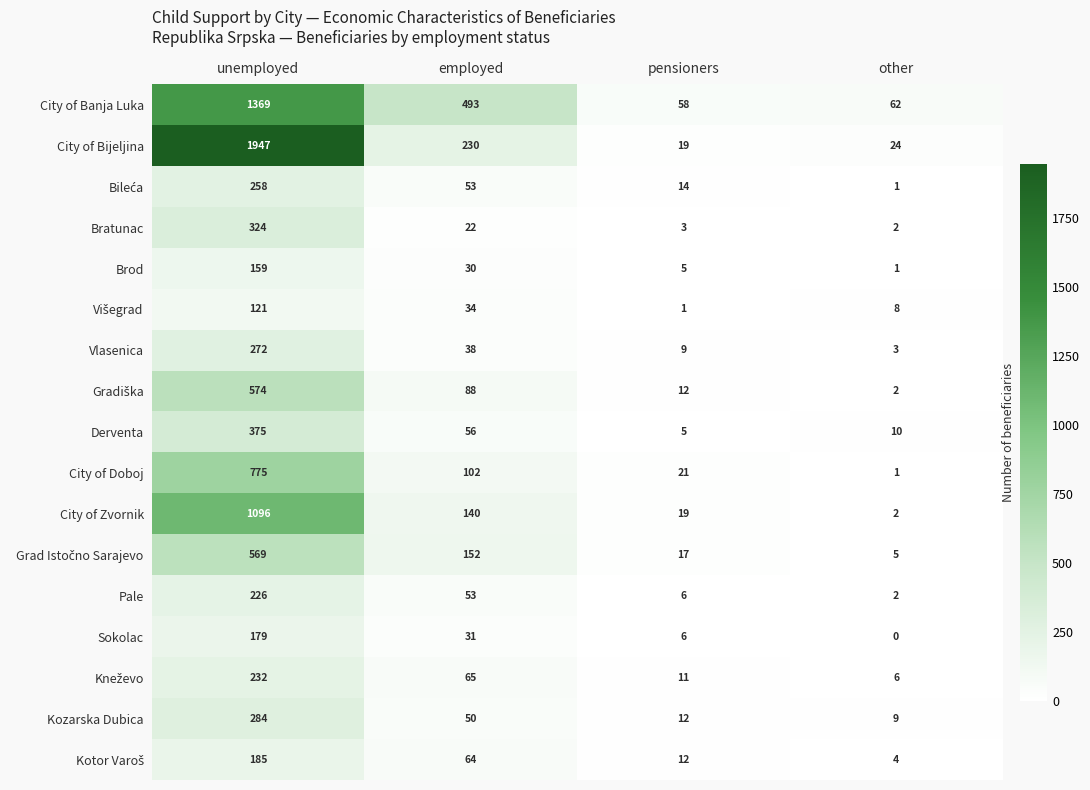

What is the average value of the Pale series?

72